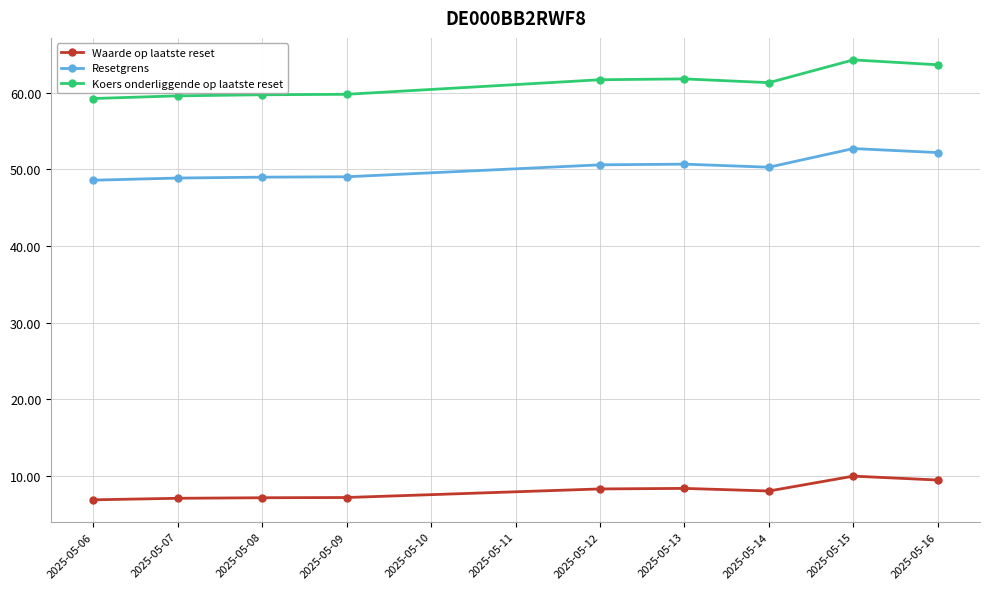

At 2025-05-08, list the series in order from smallest to largest.

Waarde op laatste reset, Resetgrens, Koers onderliggende op laatste reset